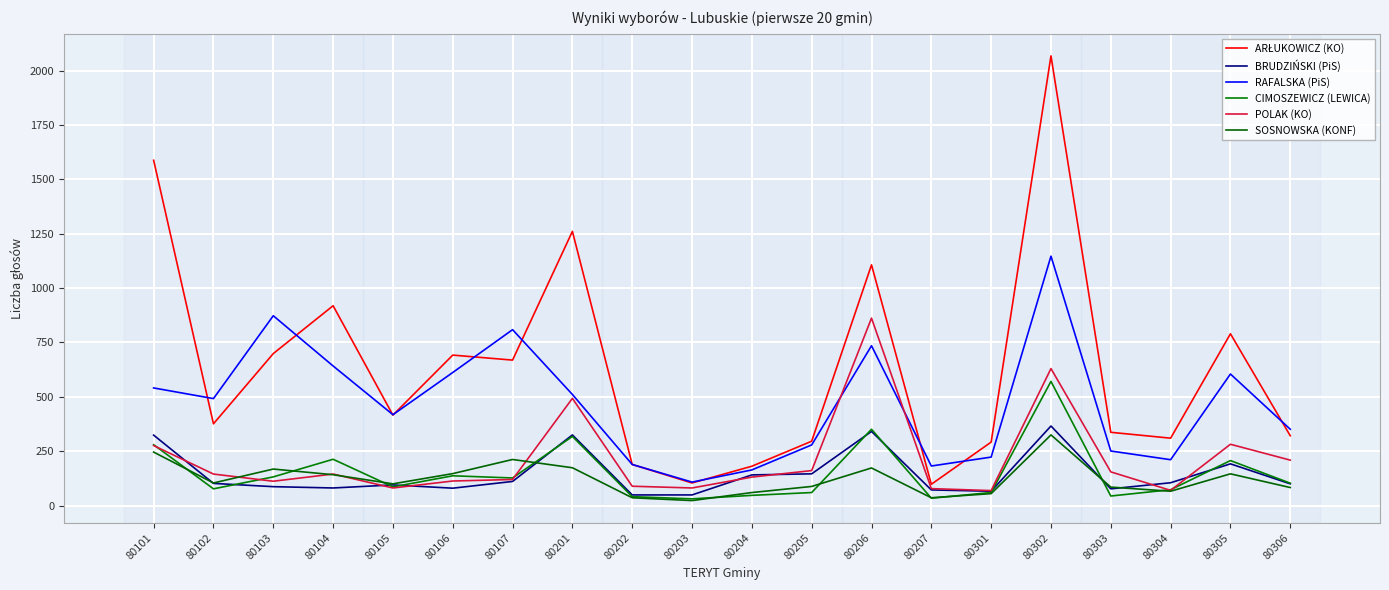

What is the value of the BRUDZIŃSKI (PiS) point at the 2nd from the left?

102